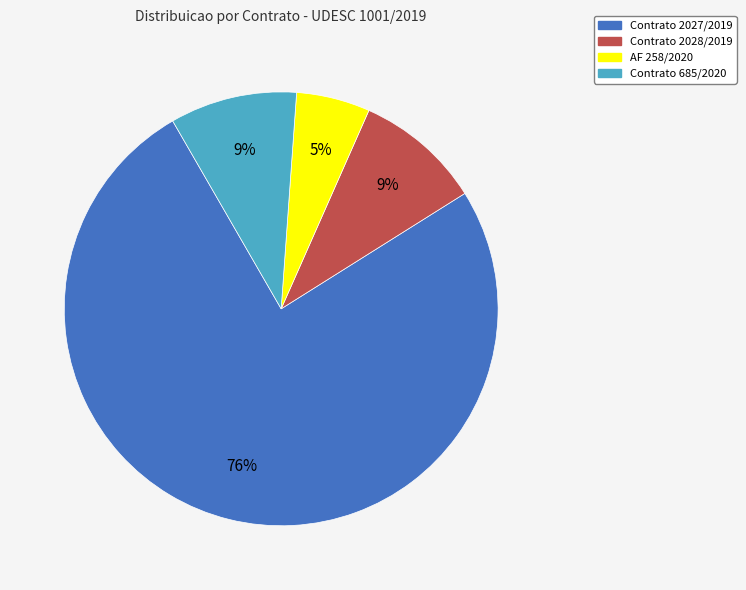

Do Contrato 2028/2019 and Contrato 685/2020 together represent more than half of the pie?

No